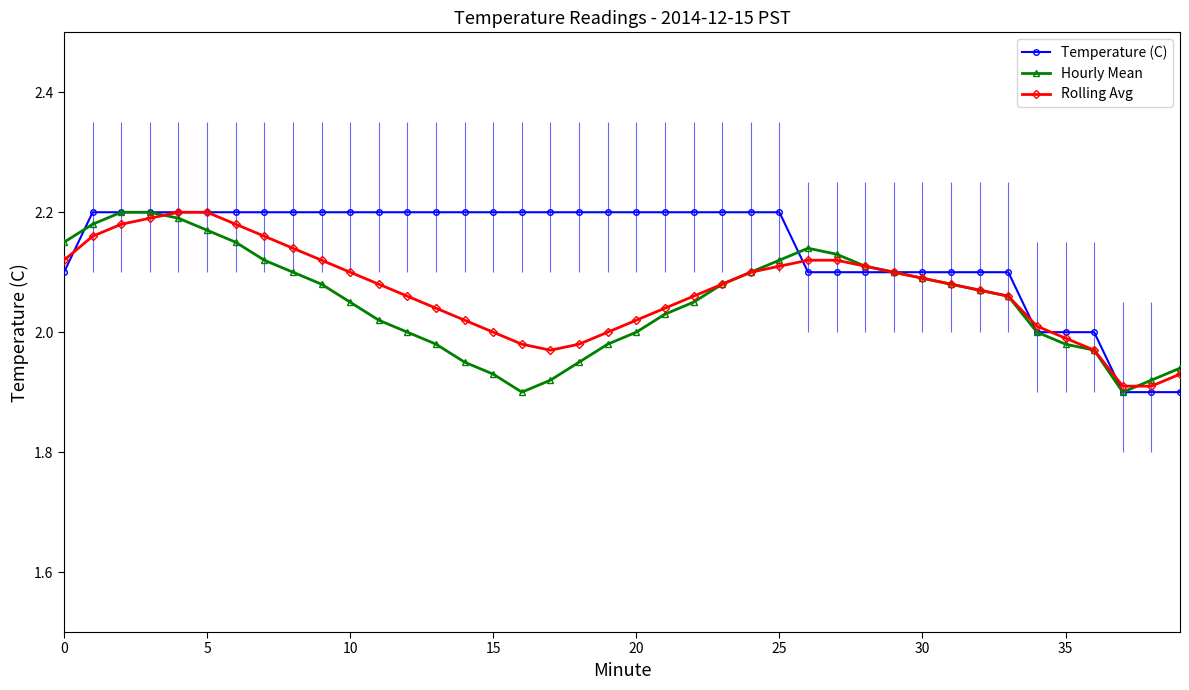

At how many categories does at least one series exceed 1?

40